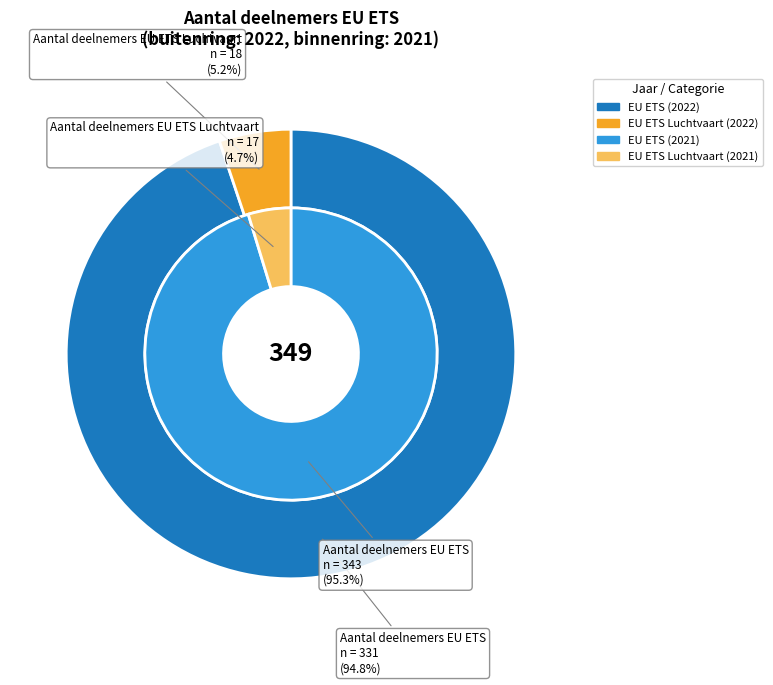

The Aantal deelnemers EU ETS slice represents 95% of the pie. True or false?

True